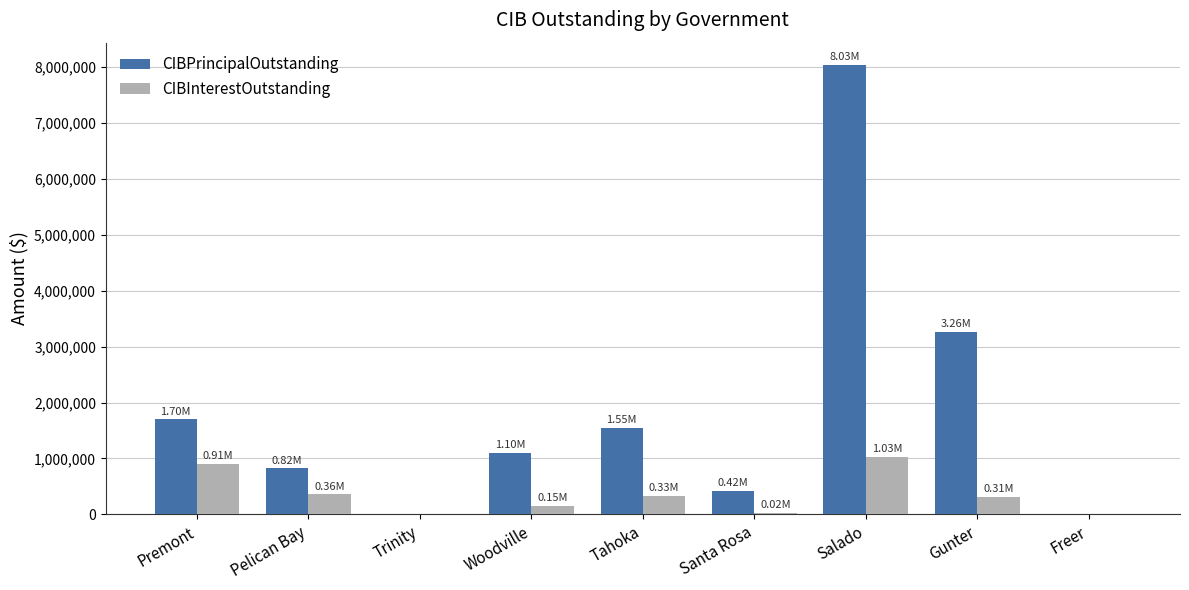

Which series has the largest total across all categories?

CIBPrincipalOutstanding